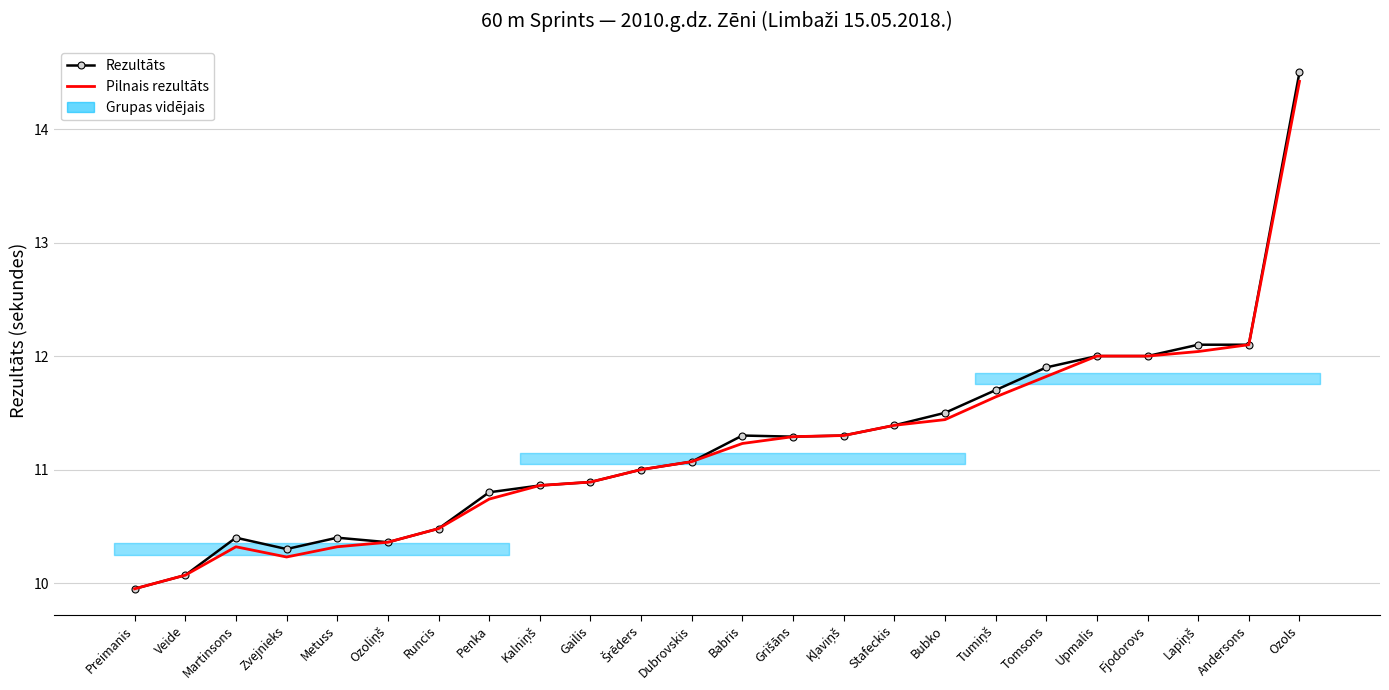

True or false: Pilnais rezultāts and Rezultāts intersect in this chart.

False